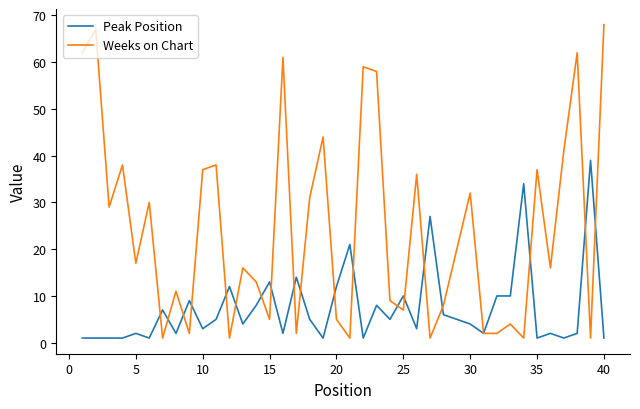

Which series has the largest total across all categories?

Weeks on Chart